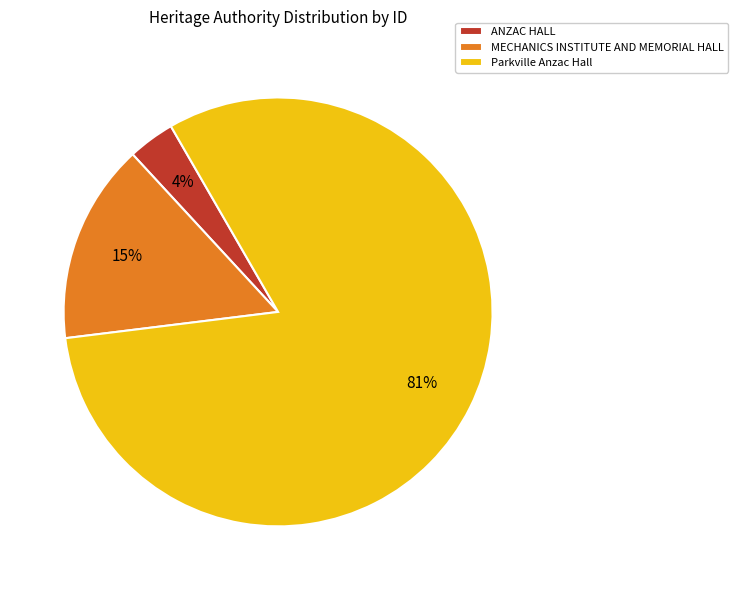

What is the largest slice in the pie chart?

Parkville Anzac Hall